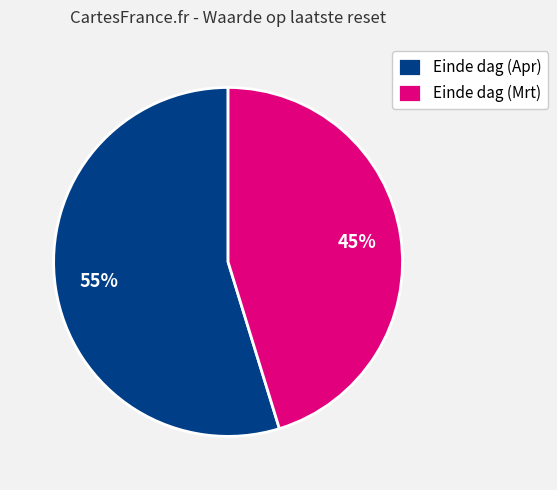

To the nearest percent, what is the difference between the Einde dag (Apr) and Einde dag (Mrt) slice percentages?

10%